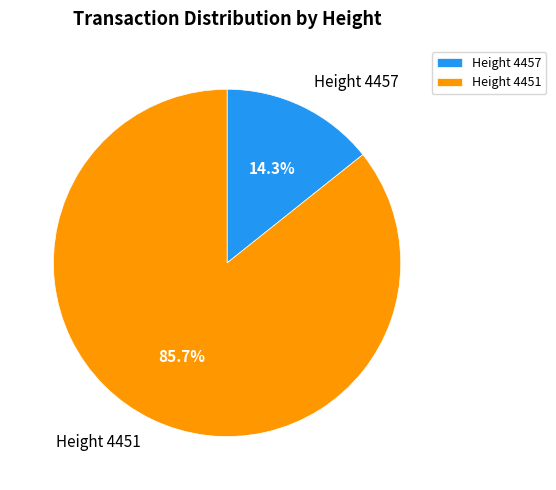

To the nearest percent, what is the average slice percentage?

50%